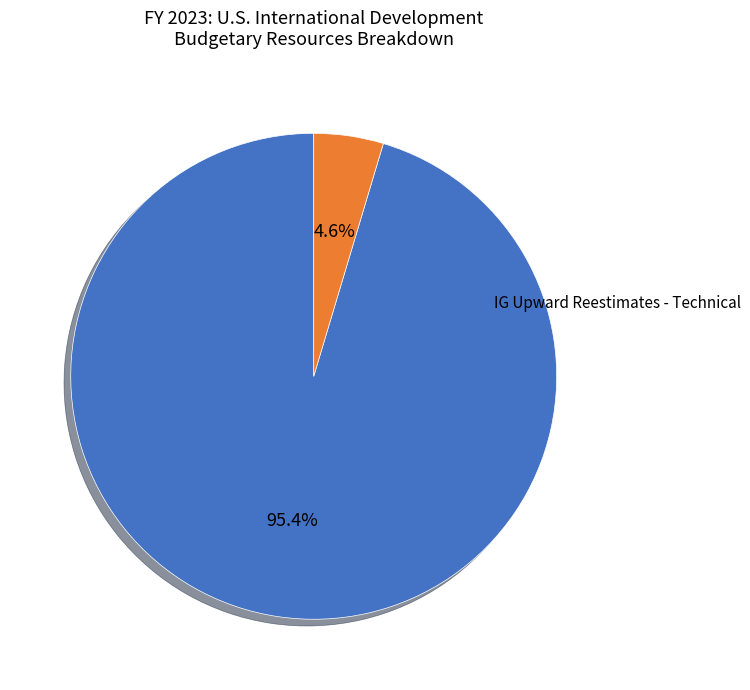

To the nearest percent, what is the difference between the largest and smallest slice percentages?

91%